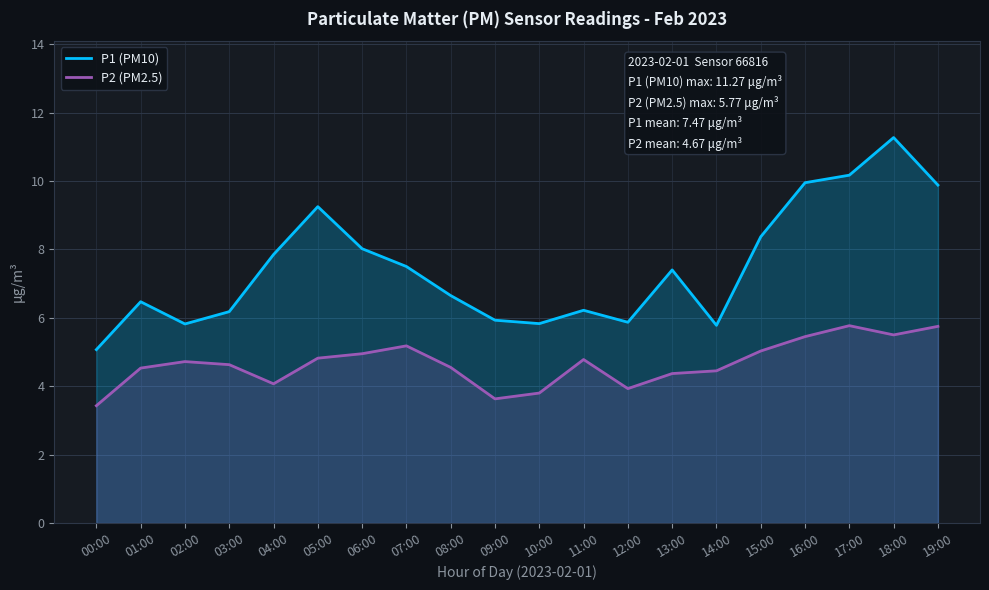

How many data points does each series have?

20